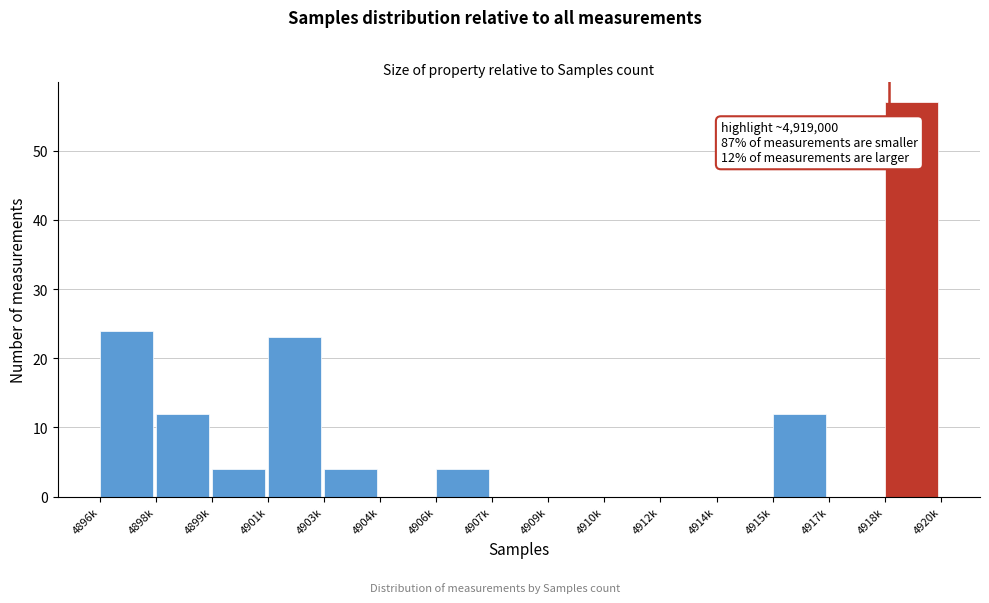

Reading left to right, transcribe all the data shown in this chart.

4896k=24	4898k=12	4899k=4	4901k=23	4903k=4	4904k=0	4906k=4	4907k=0	4909k=0	4910k=0	4912k=0	4914k=0	4915k=12	4917k=0	4918k=57